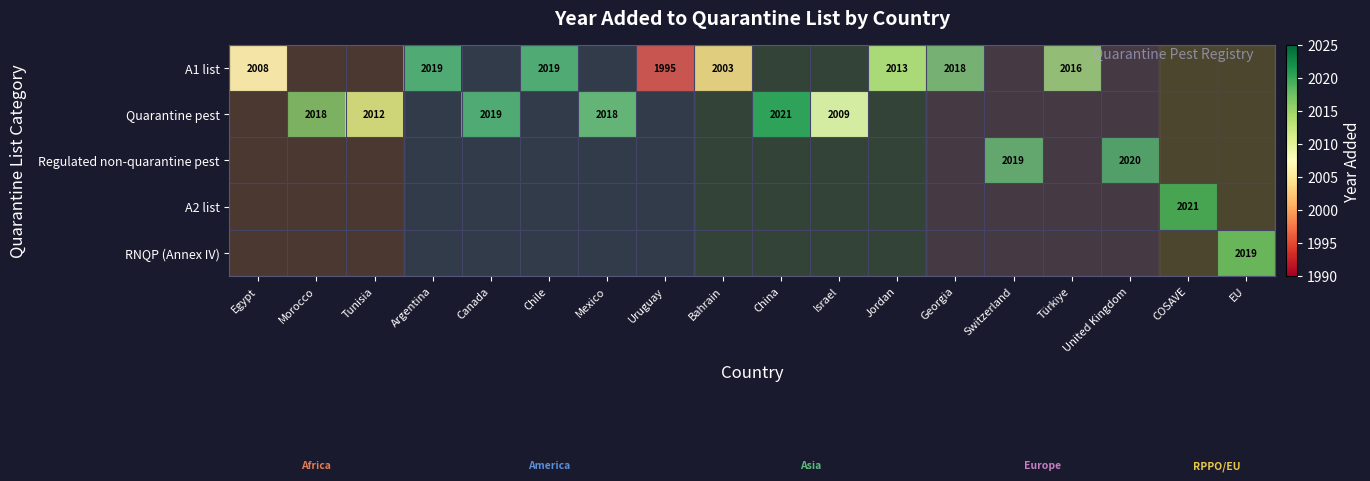

Is it true that A1 list equals 2008 at Egypt?

True